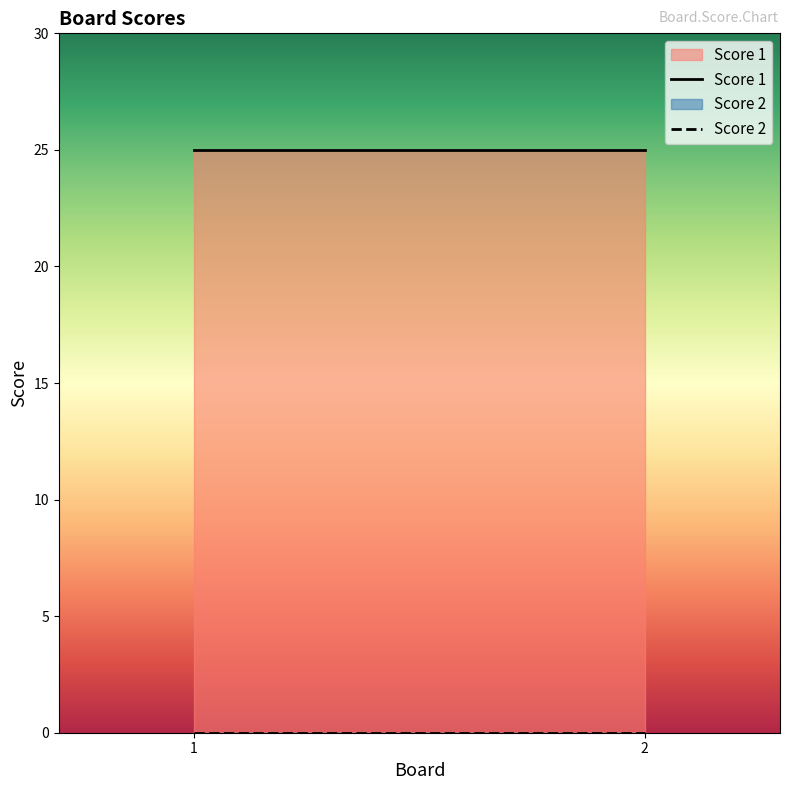

The value of Score 1 at 2 is 25. True or false?

True